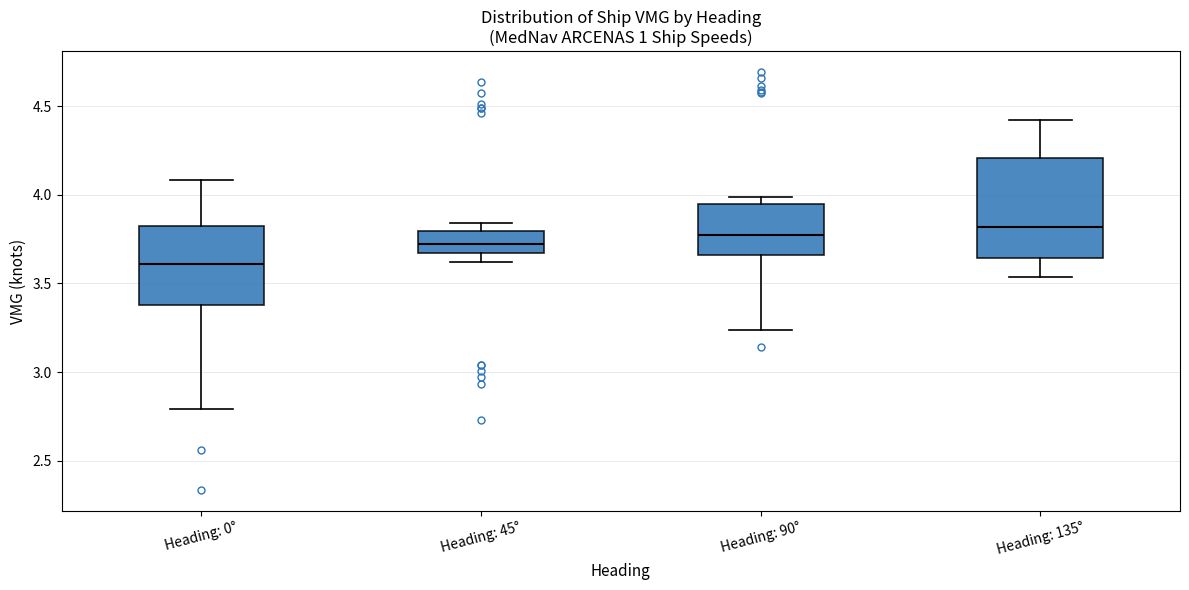

Which box is the tallest, from its lower edge to its upper edge?

Heading: 135°